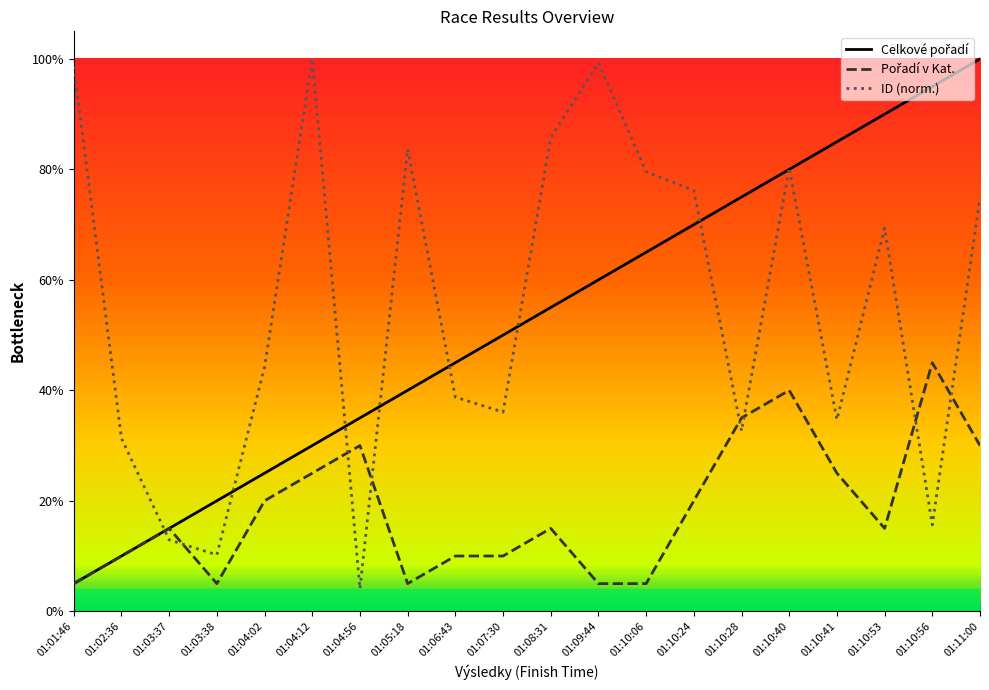

List the labels in order of Pořadí v Kat. value, largest first.

01:10:56, 01:10:40, 01:10:28, 01:04:56, 01:11:00, 01:04:12, 01:10:41, 01:04:02, 01:10:24, 01:03:37, 01:08:31, 01:10:53, 01:02:36, 01:06:43, 01:07:30, 01:01:46, 01:03:38, 01:05:18, 01:09:44, 01:10:06